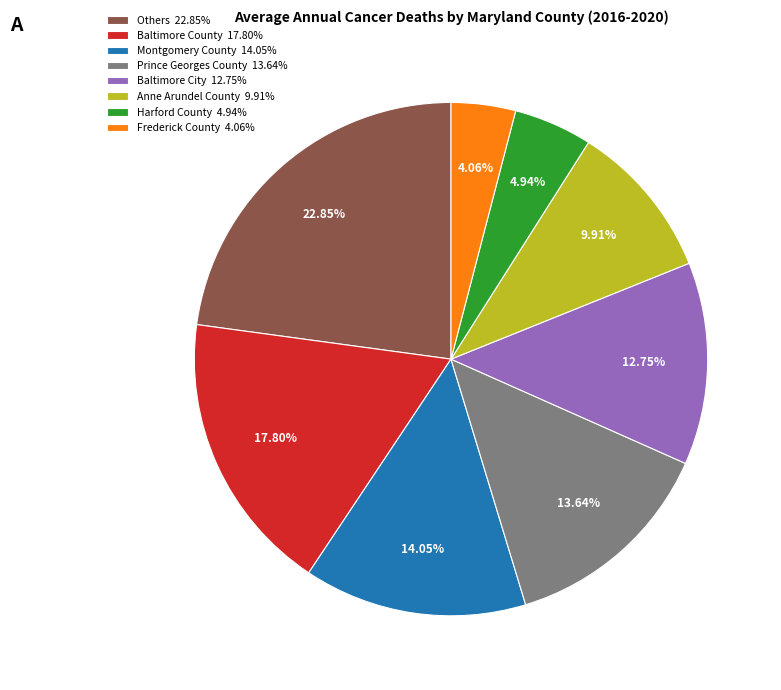

Which slice is the largest?

Others 22.85%